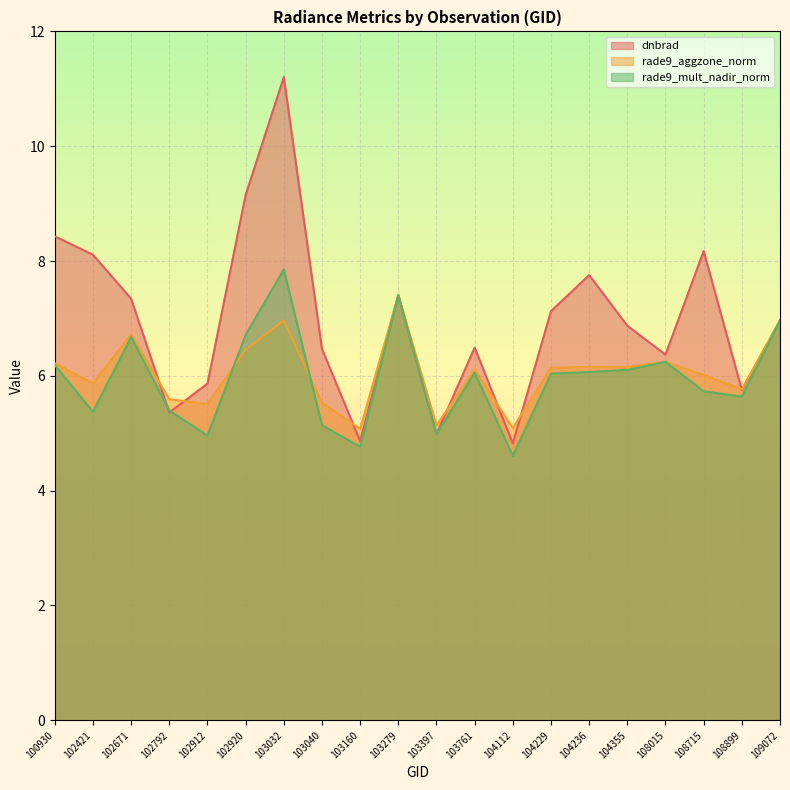

The value of dnbrad at 108015 is 6.4. True or false?

True